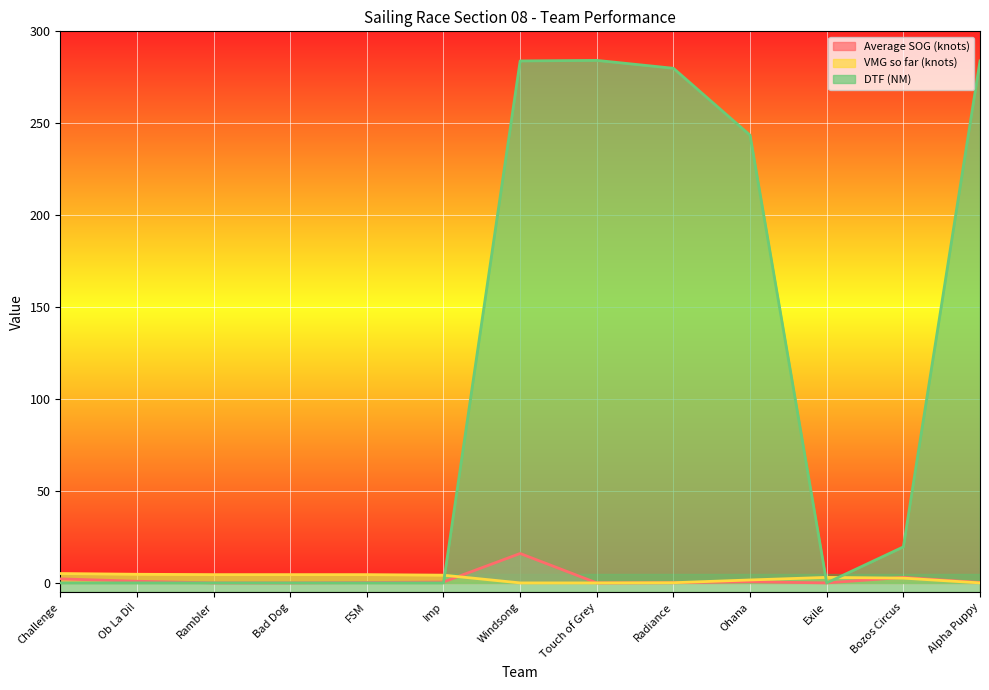

What are all the series names shown in the legend?

Average SOG (knots), VMG so far (knots), DTF (NM)